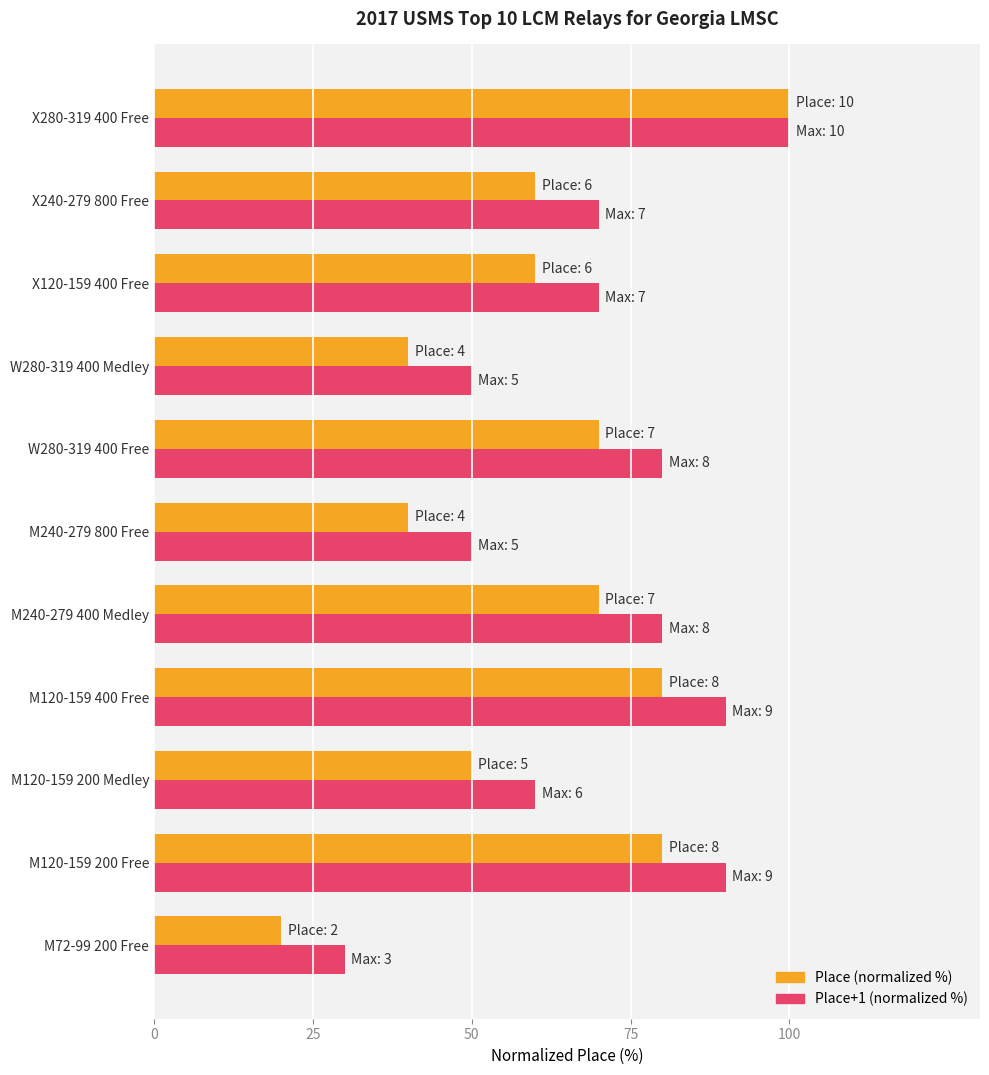

The value of Place+1 (normalized %) at M240-279 800 Free is 50. True or false?

True